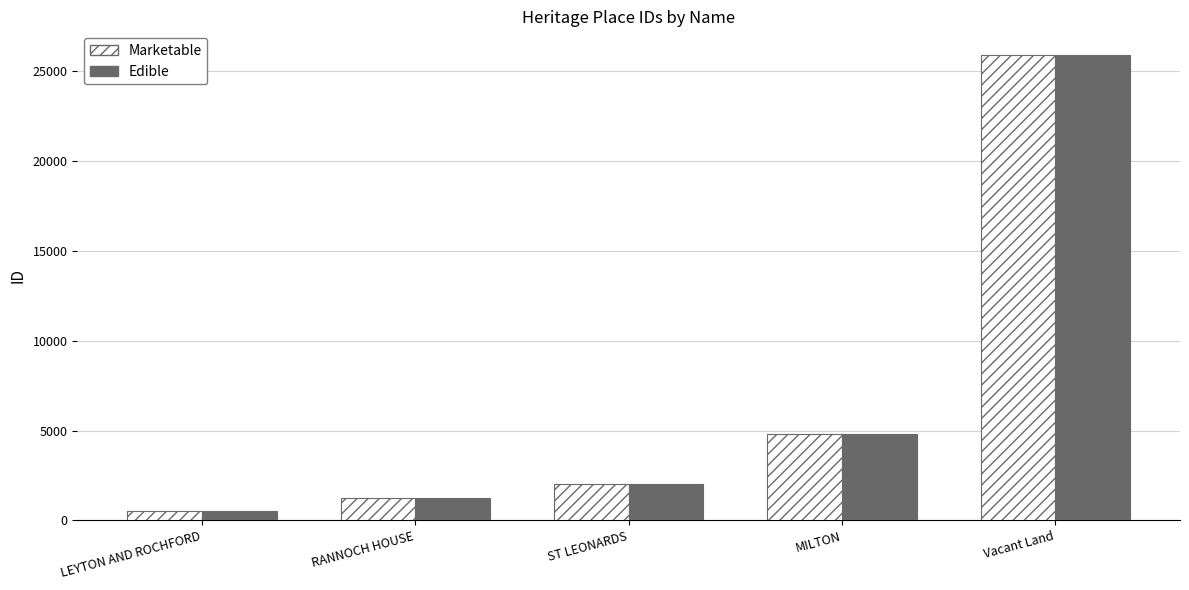

Reading left to right, what are all the values shown in this chart?

Marketable: 537	1271	2013	4799	25909
Edible: 537	1271	2013	4799	25909